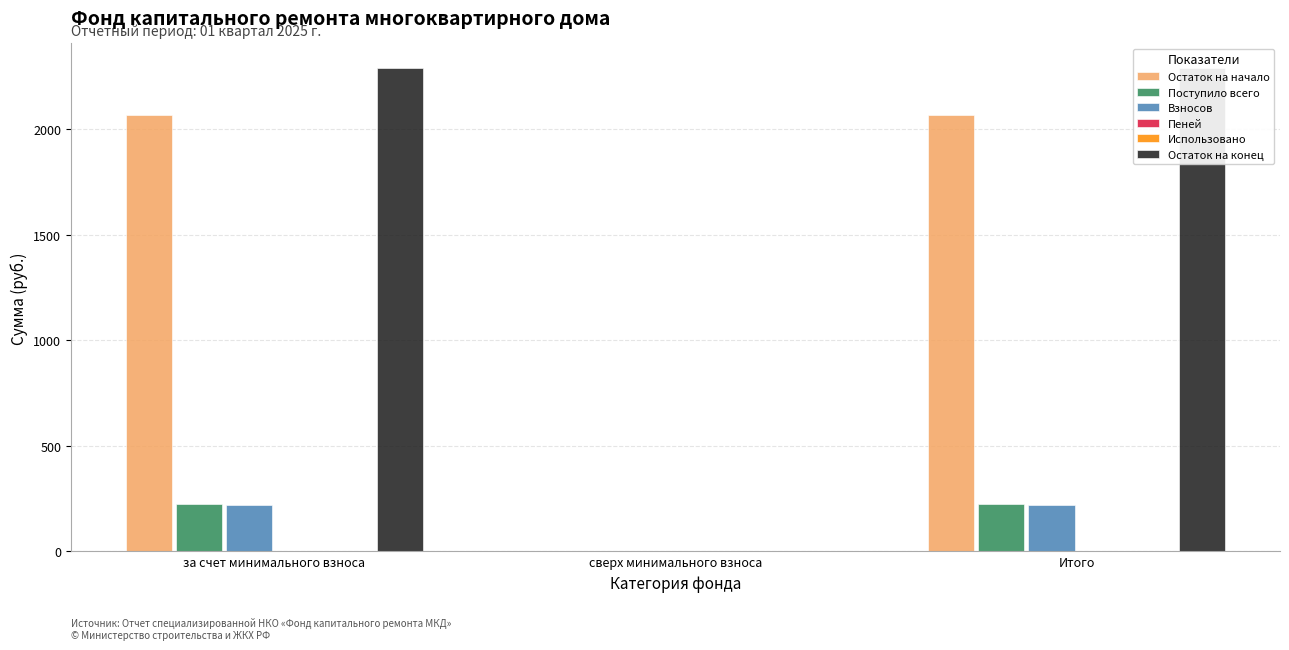

What is the difference between the highest and lowest values at Итого?

2292.7